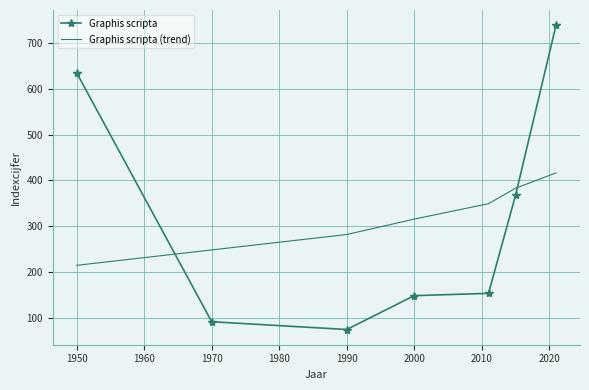

What is the maximum value for Graphis scripta (trend)?

416.3